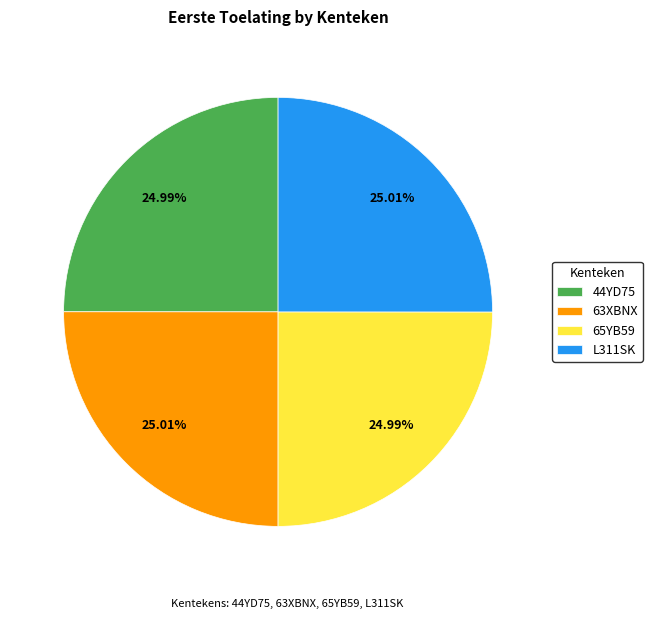

Is it true that 44YD75 is 33% of the pie?

False